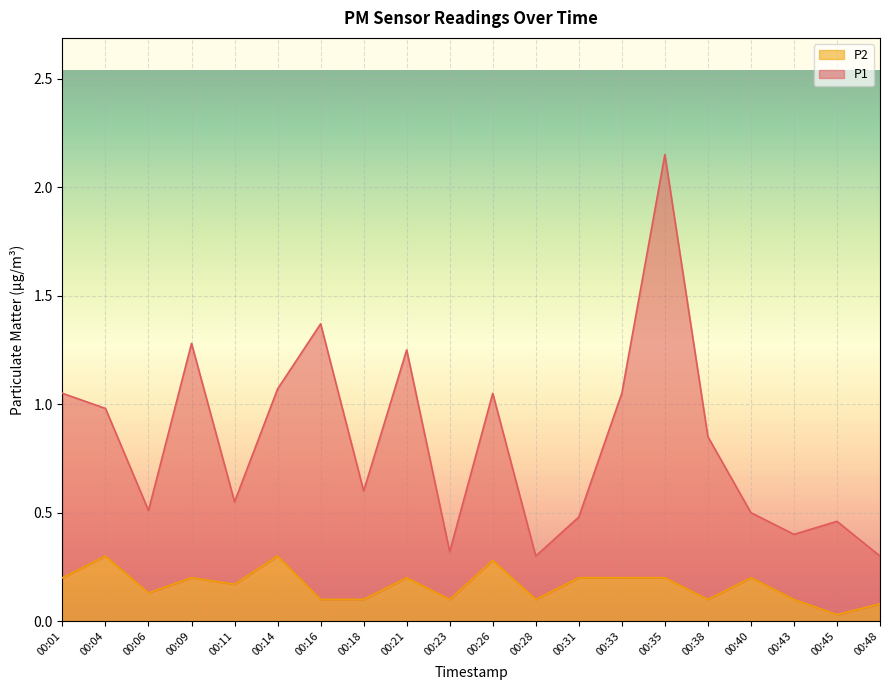

List the series in order of their overall mean, highest first.

P1, P2